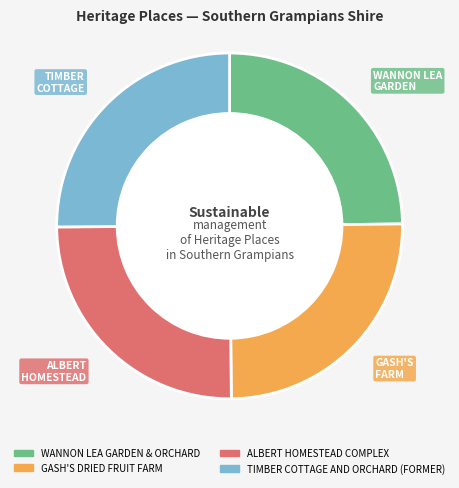

Is there a majority slice in this chart?

No